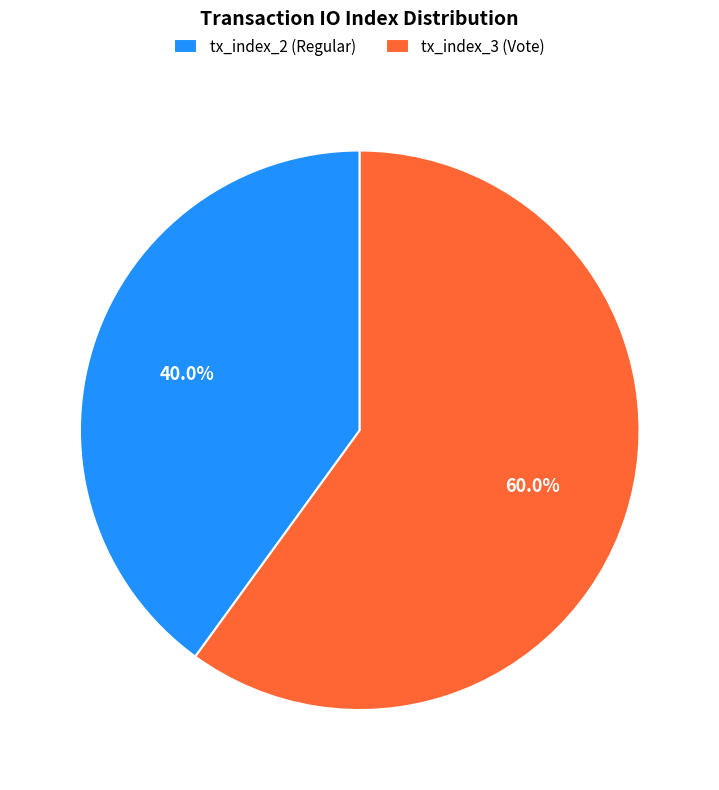

Does tx_index_3 (Vote) account for over 50% of the chart?

Yes